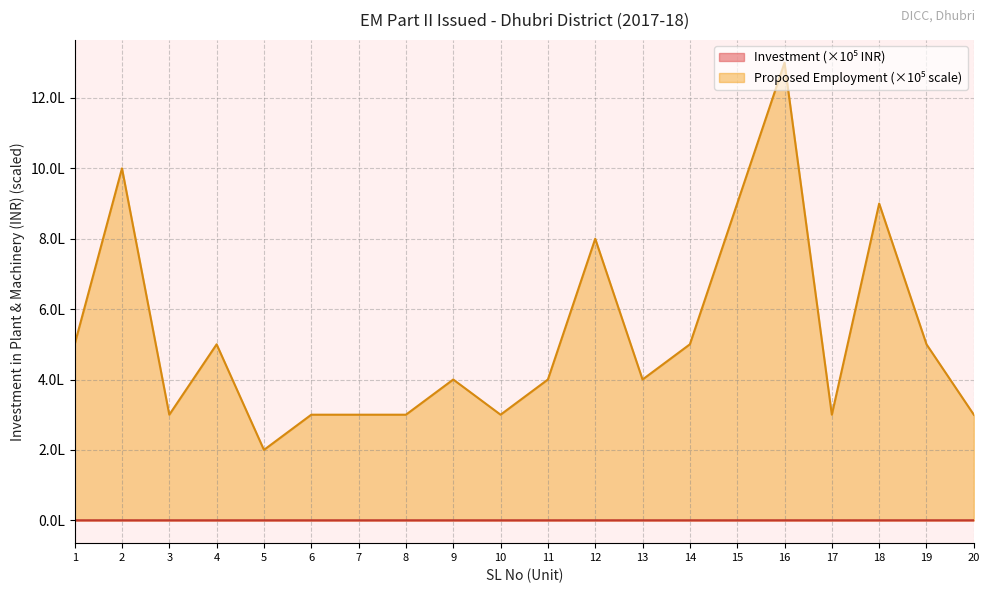

At how many categories does at least one series exceed 526980?

5